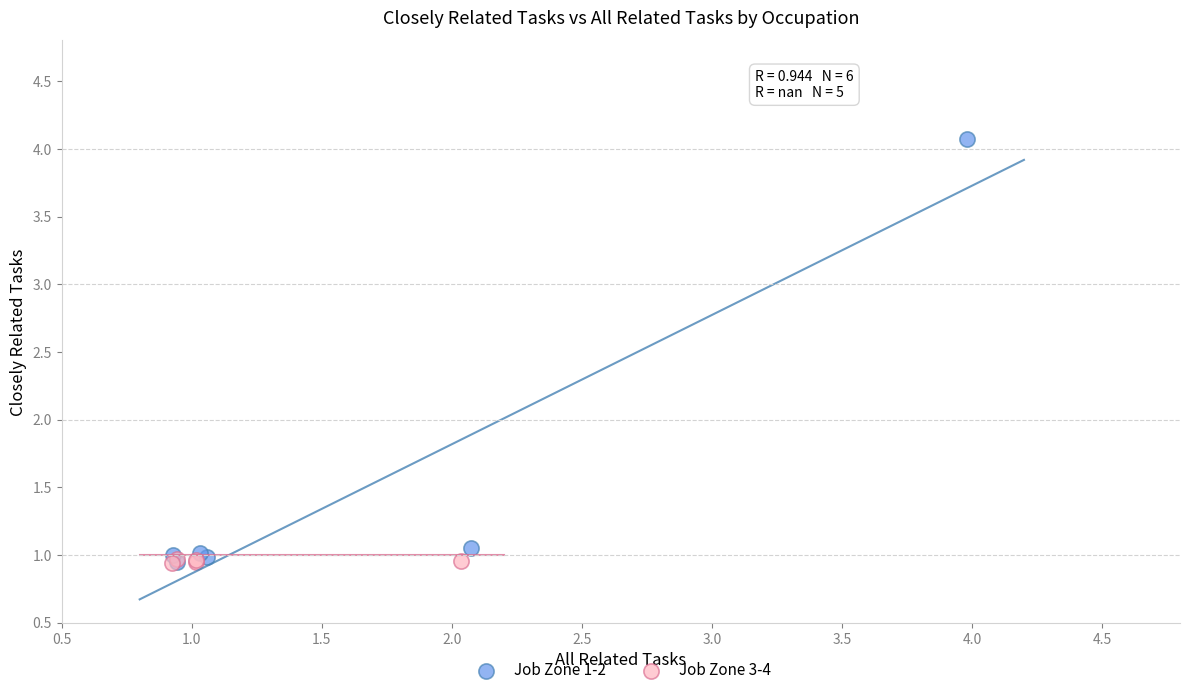

Which series has the widest spread of Y values?

Job Zone 1-2